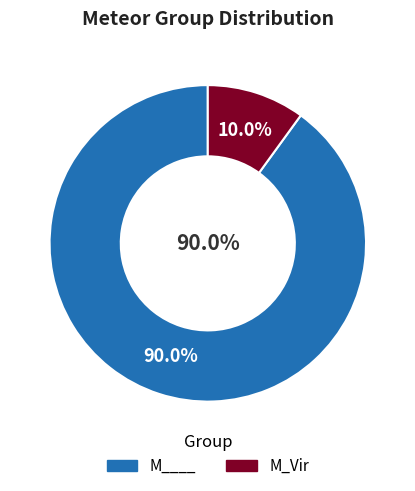

What percentage is the M____ slice, to the nearest percent?

90%